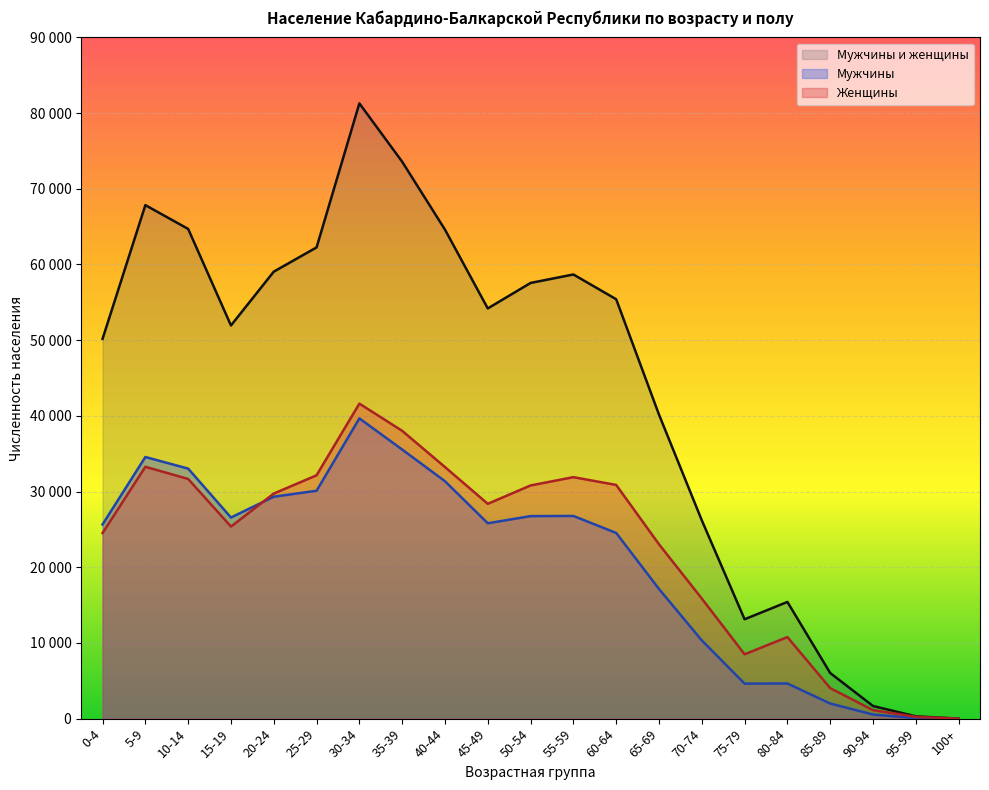

Does the chart display data point markers on the line(s)?

No